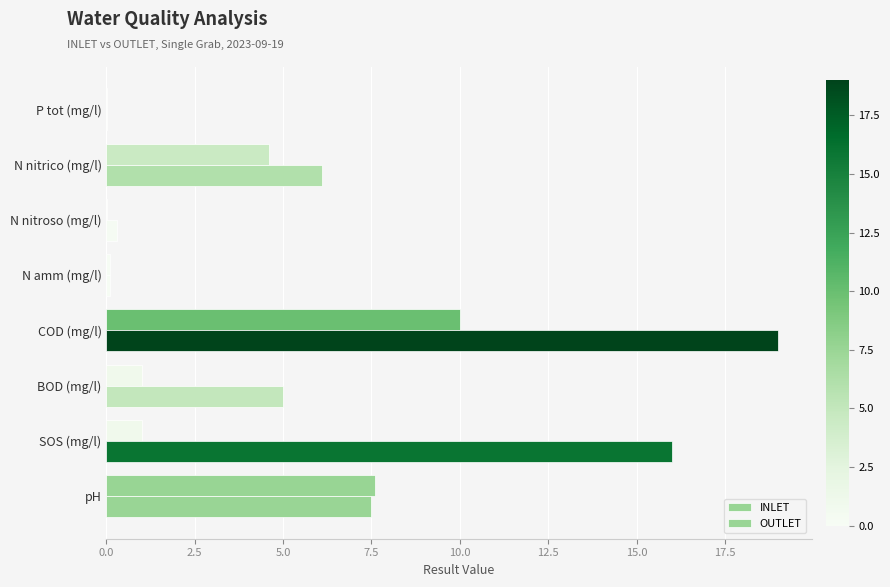

How many distinct data groups are displayed?

2